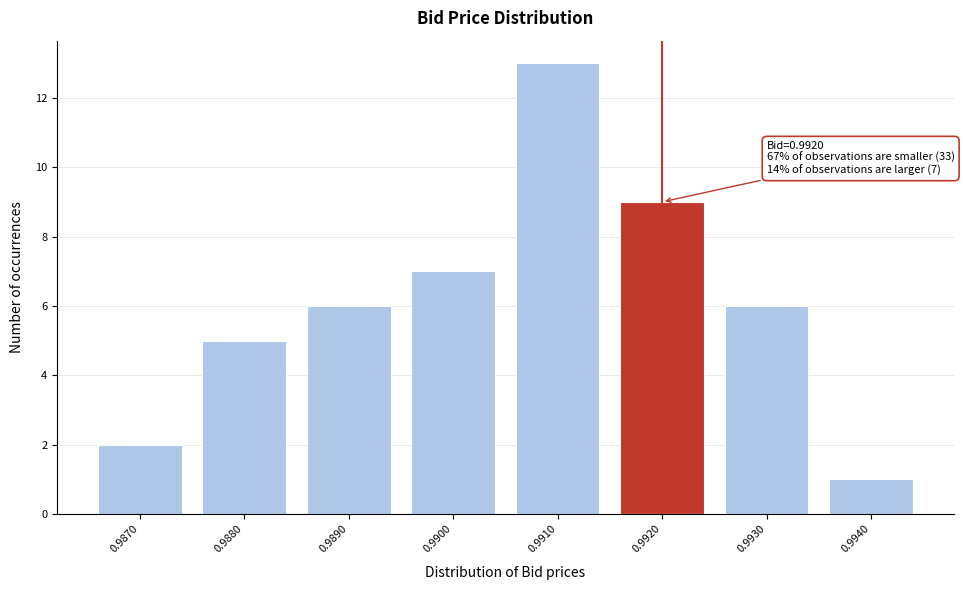

Reading left to right, transcribe all the data shown in this chart.

0.9870=2	0.9880=5	0.9890=6	0.9900=7	0.9910=13	0.9920=9	0.9930=6	0.9940=1